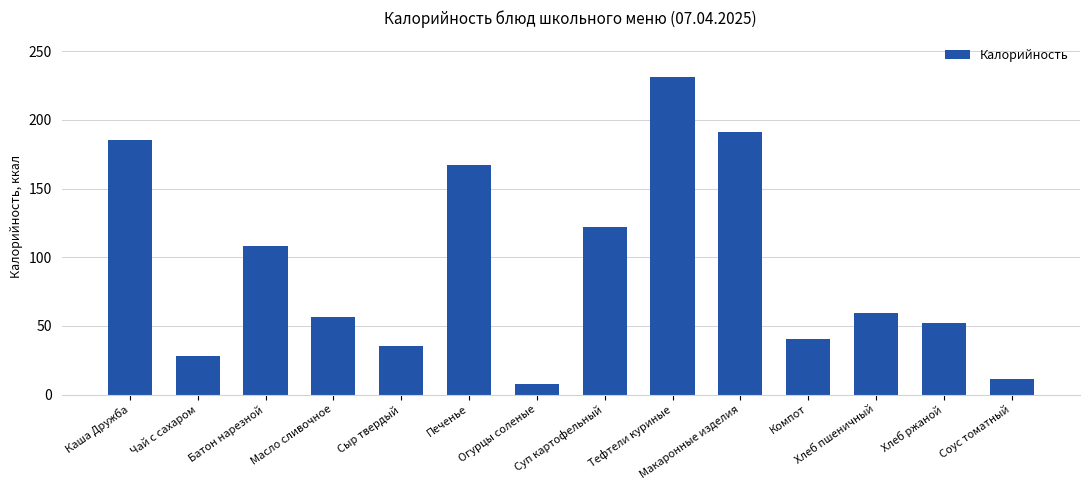

Rank the categories by value from lowest to highest.

Огурцы соленые, Соус томатный, Чай с сахаром, Сыр твердый, Компот, Хлеб ржаной, Масло сливочное, Хлеб пшеничный, Батон нарезной, Суп картофельный, Печенье, Каша Дружба, Макаронные изделия, Тефтели куриные